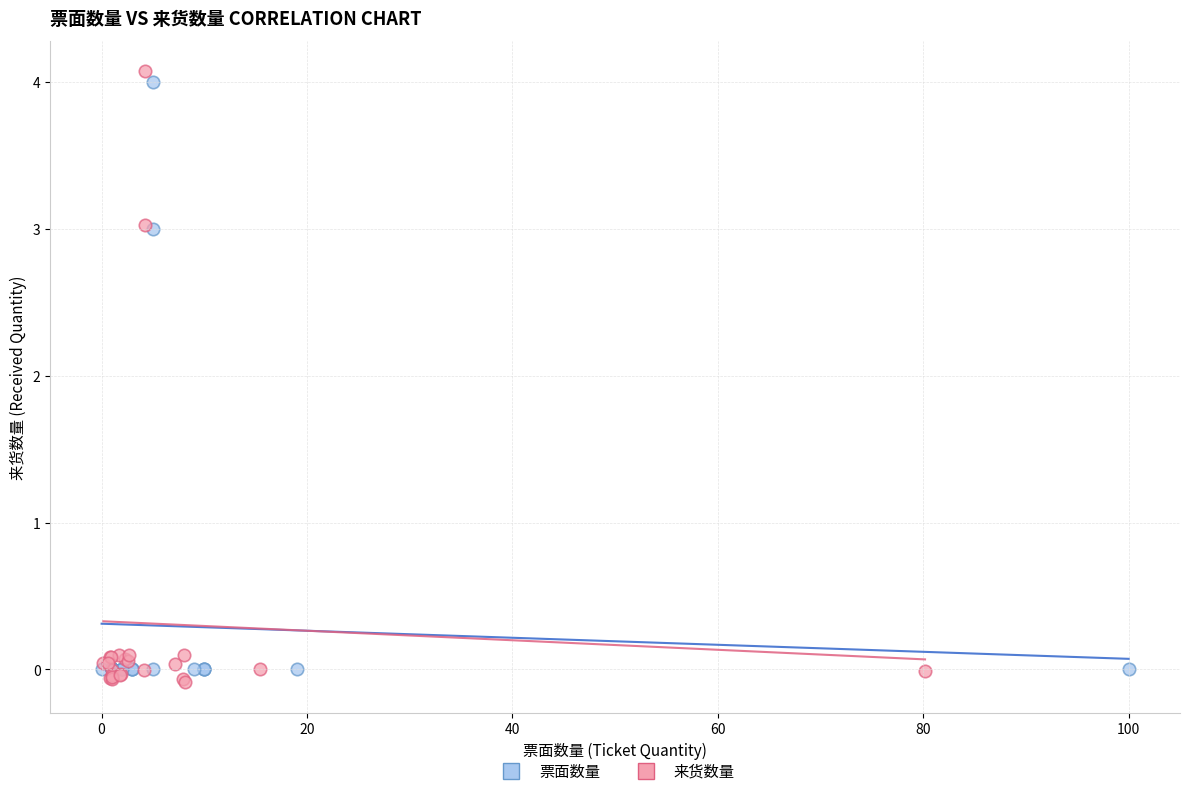

Which series has the widest spread of Y values?

来货数量